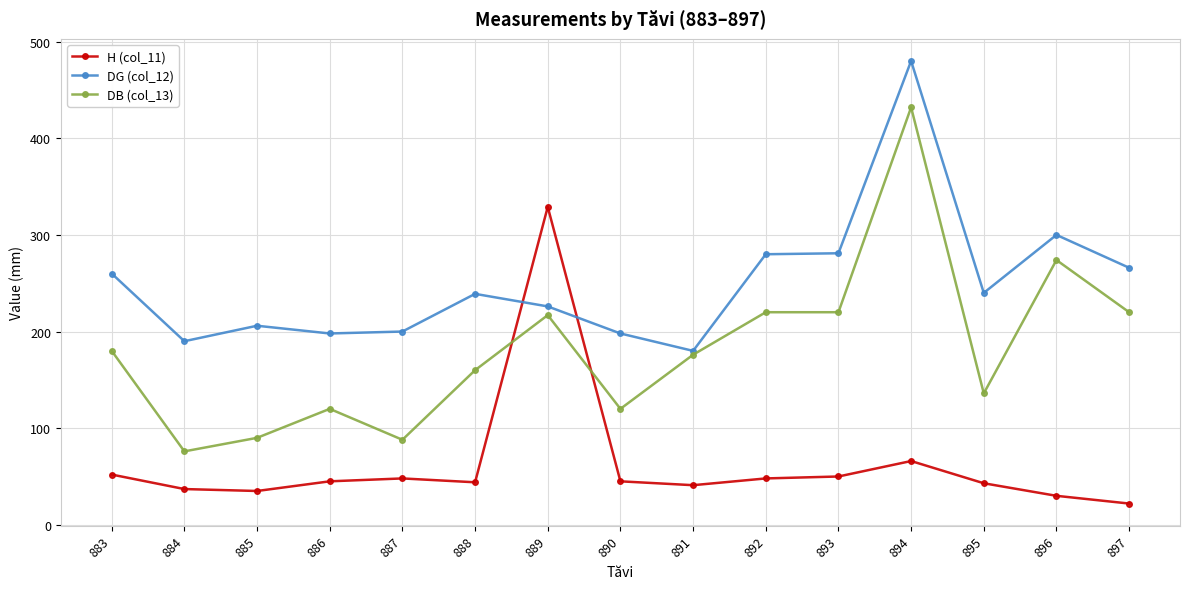

True or false: DB (col_13) has more than 2 points higher than both neighbors.

True